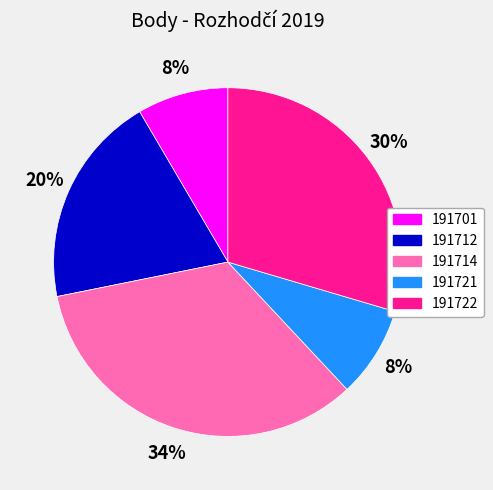

Which has a higher value, 191722 or 191721?

191722